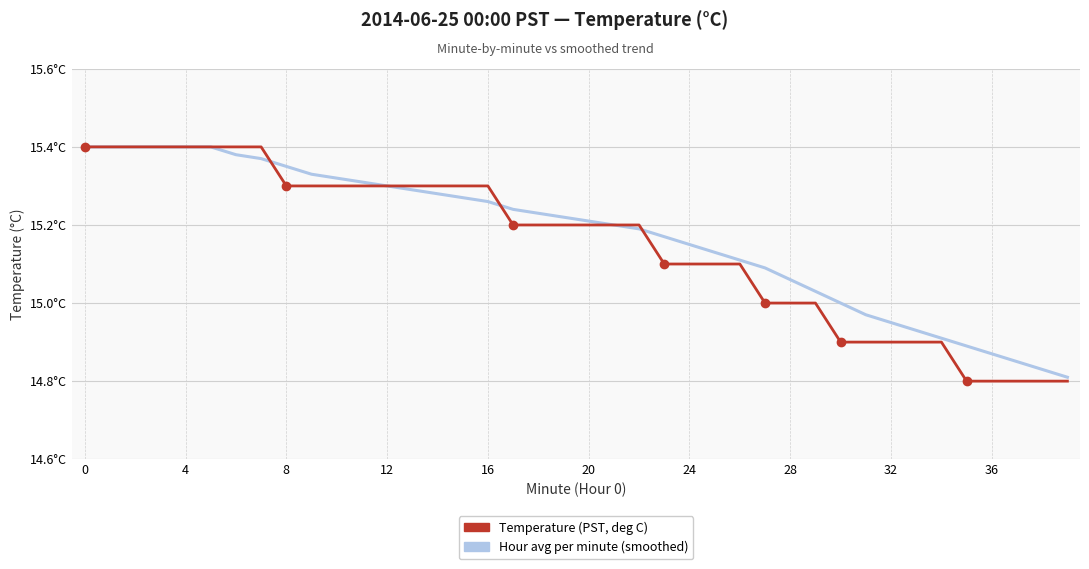

What are all the series names shown in the legend?

Temperature (PST, deg C), Hour avg per minute (smoothed)